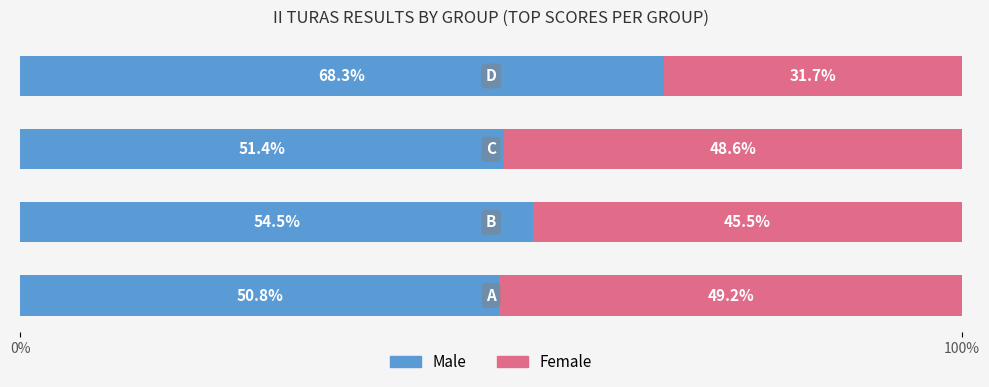

What is the highest value of the Male series?

68.3